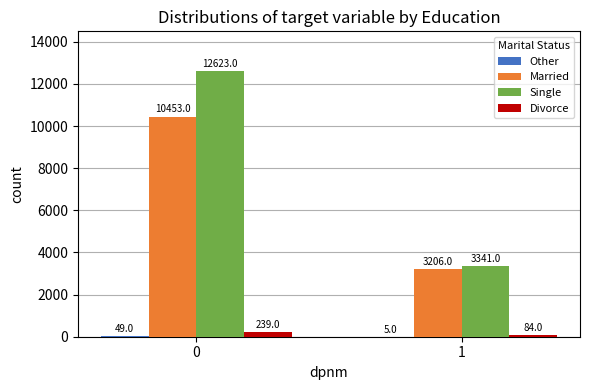

At which label is Married closest to 6829?

1